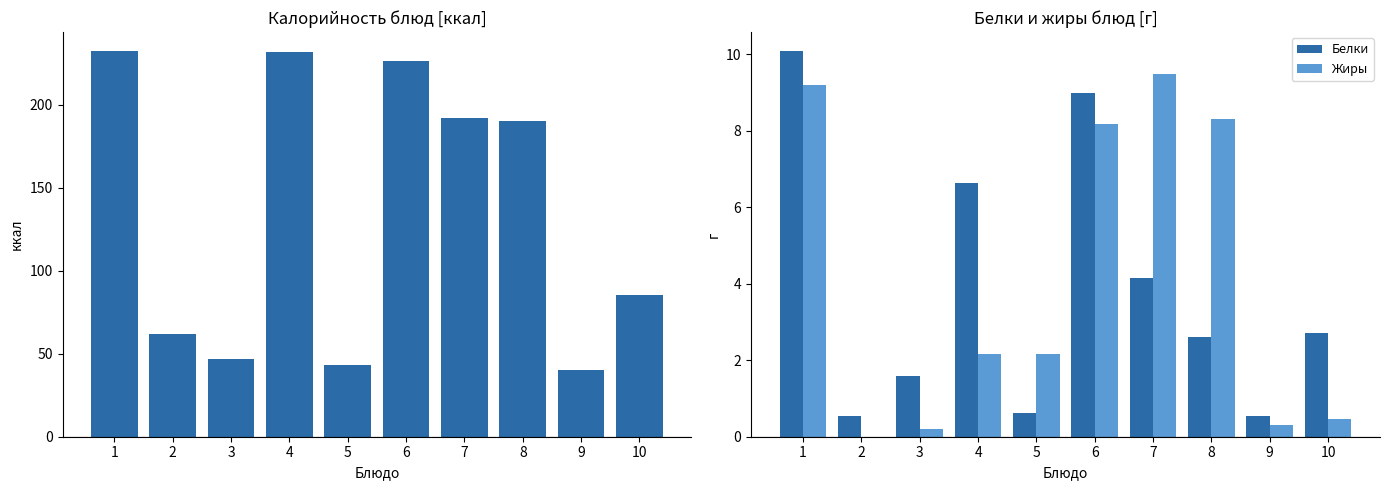

True or false: Белки has a value of 3.1 at 6.

False